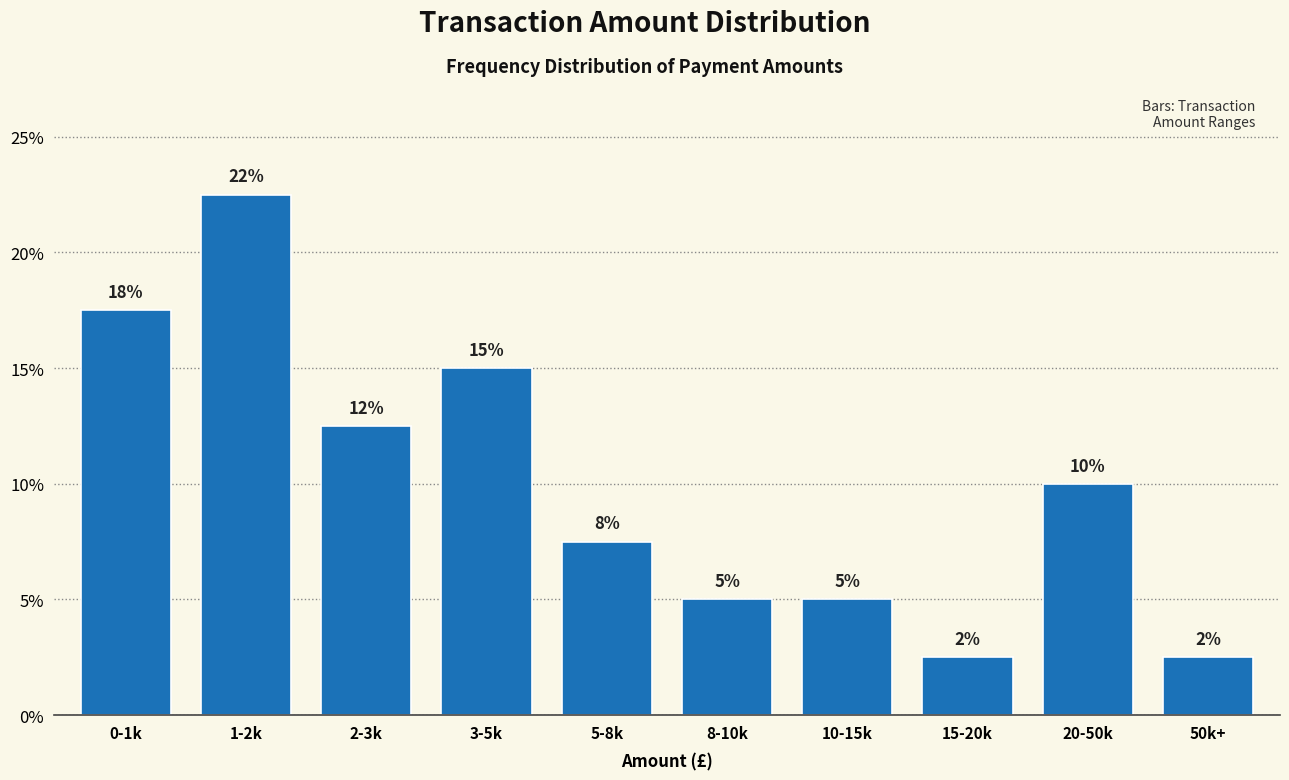

How many bars are there in total?

10